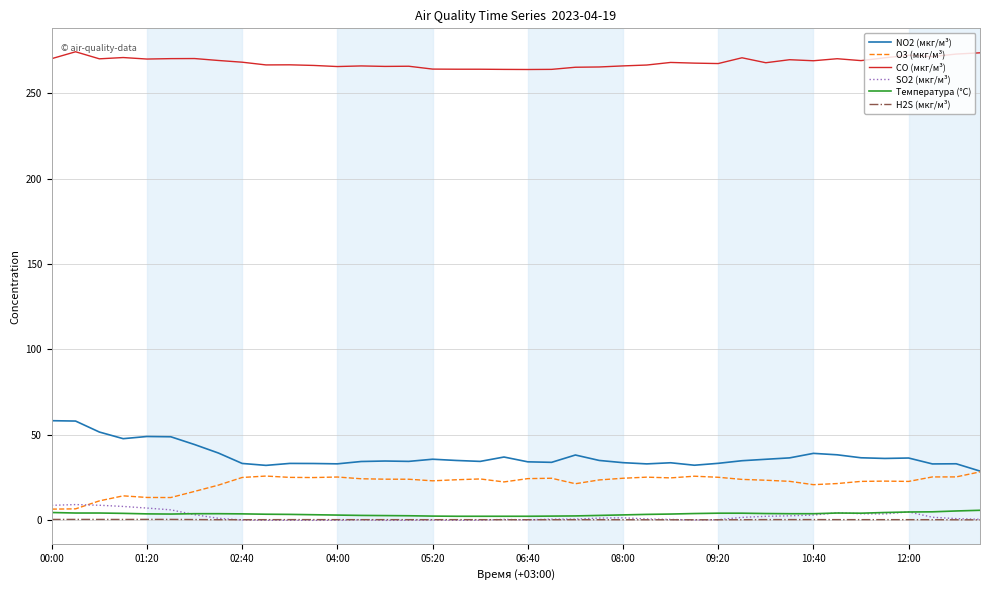

What is the difference between the maximum and second lowest values in the CO (мкг/м³) series?

10.3